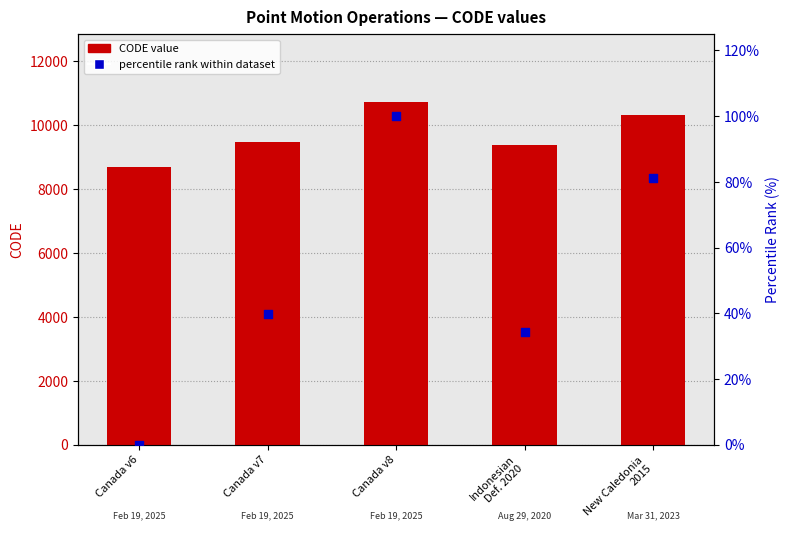

What is the total value across all series at Canada v8?

10807.0